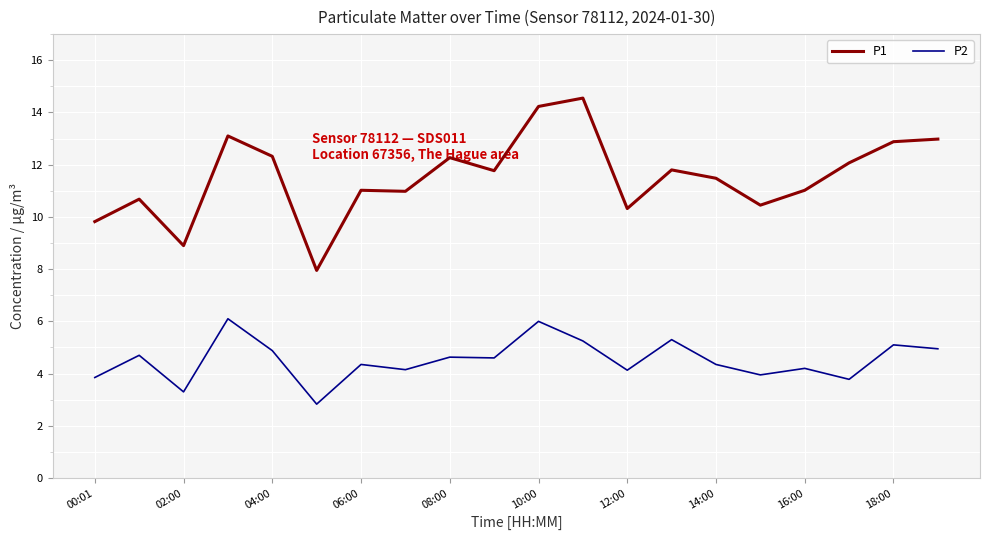

Which series has the largest total across all categories?

P1